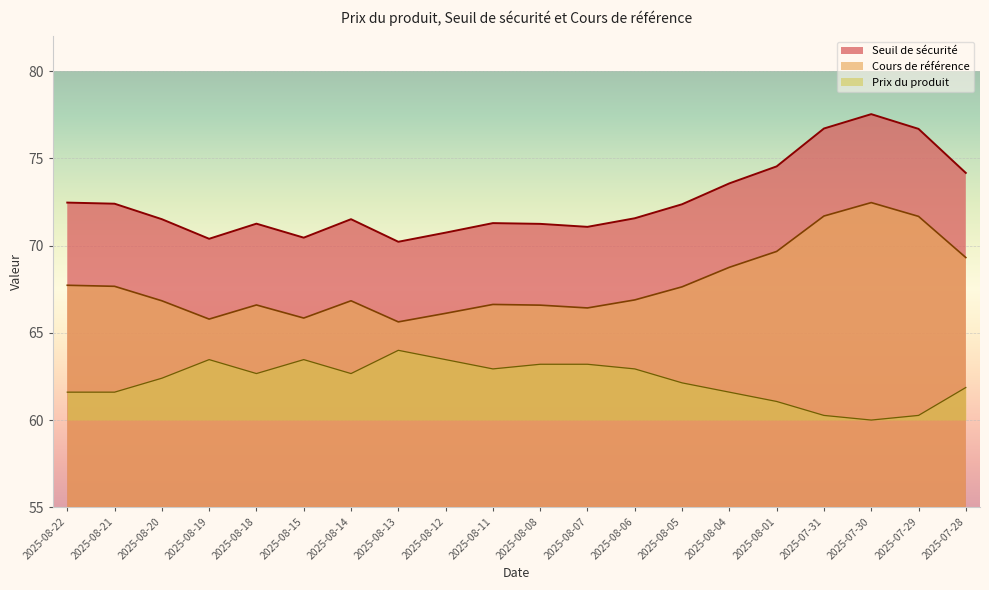

Is it true that Cours de référence equals 86.3 at 2025-08-13?

False